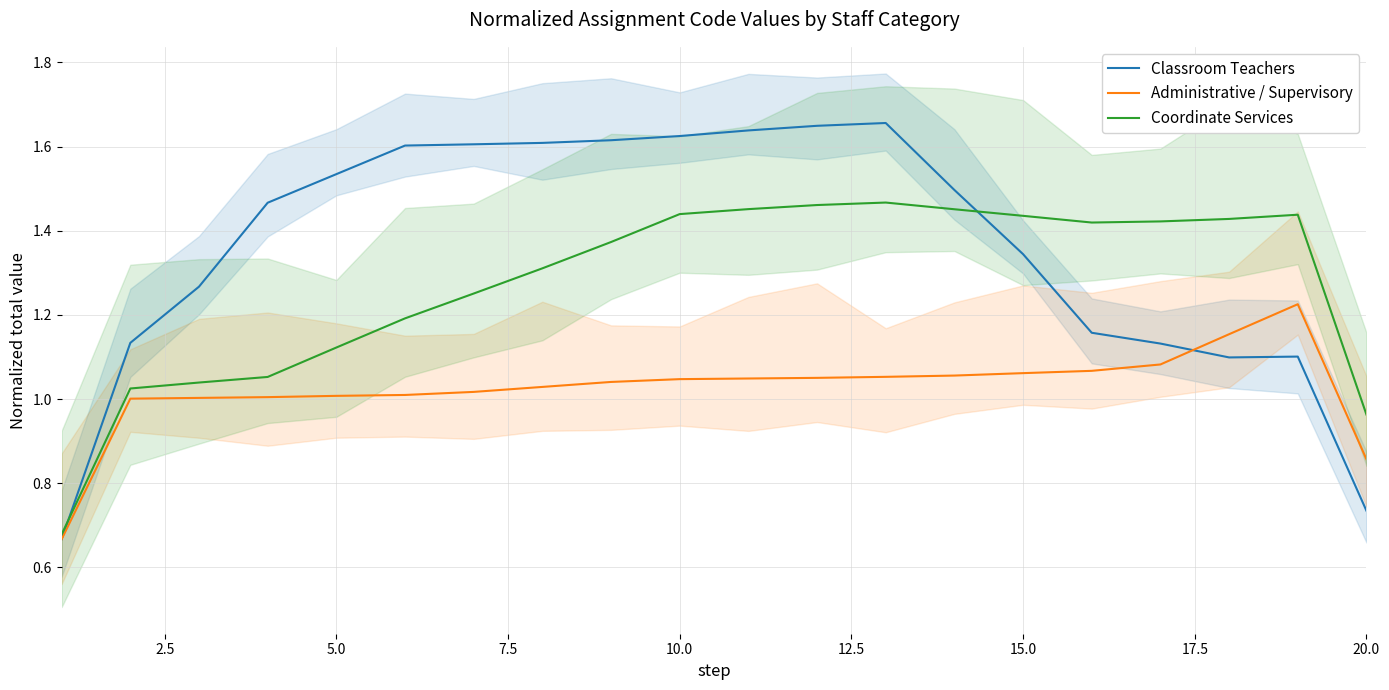

Which series has the widest spread of values?

Classroom Teachers